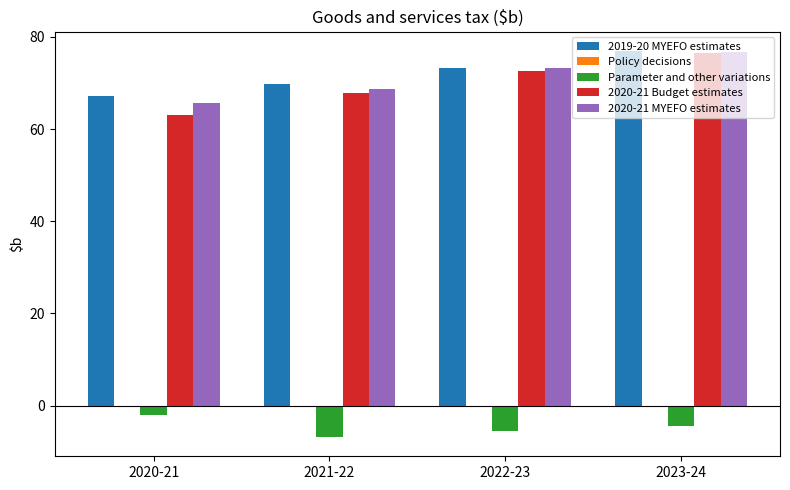

What is the sum of all 2019-20 MYEFO estimates values?

287.2